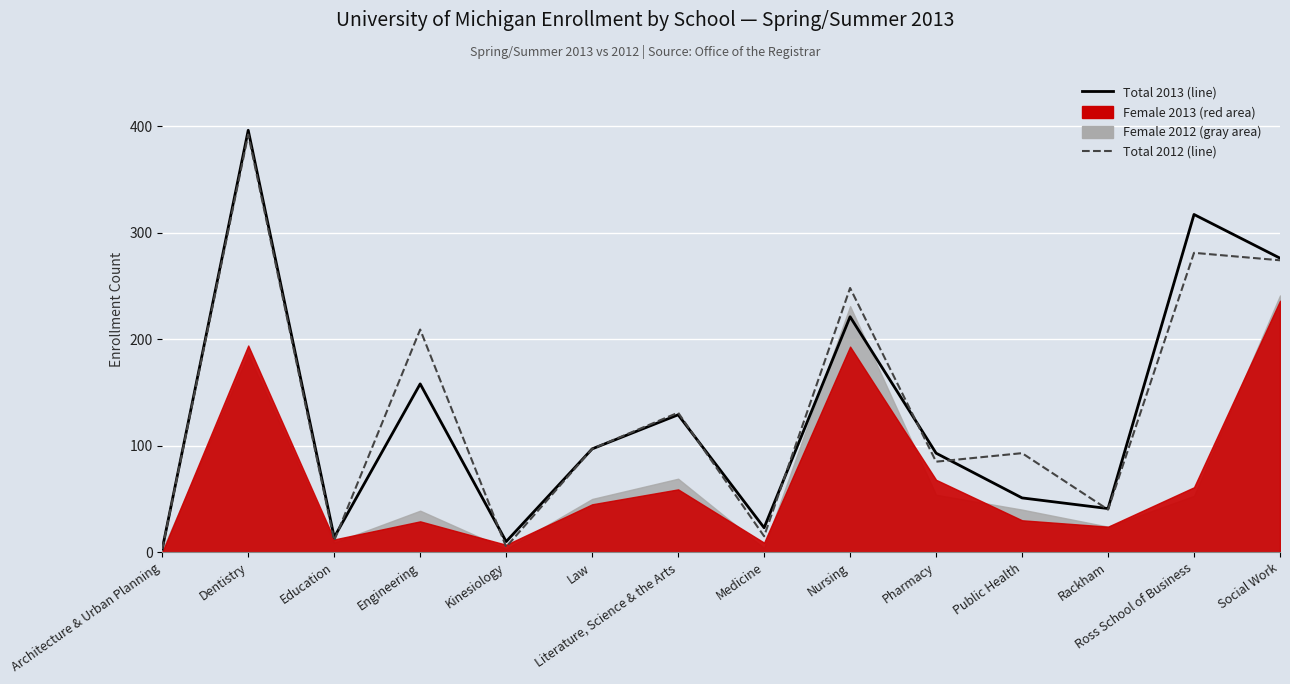

How many values in the Total 2012 (line) series are below 97?

7